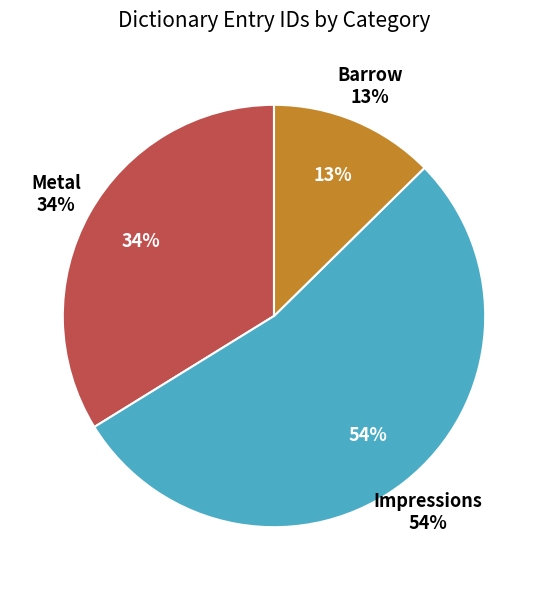

Combined, do Metal and Barrow account for over 50%?

No